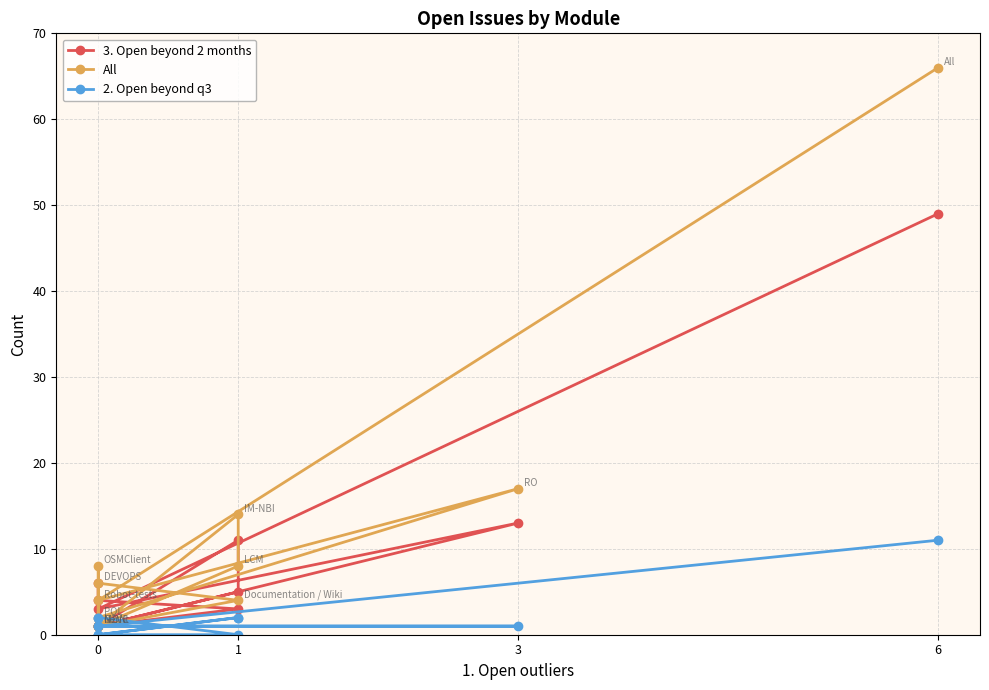

What is the sum of all All values?

132